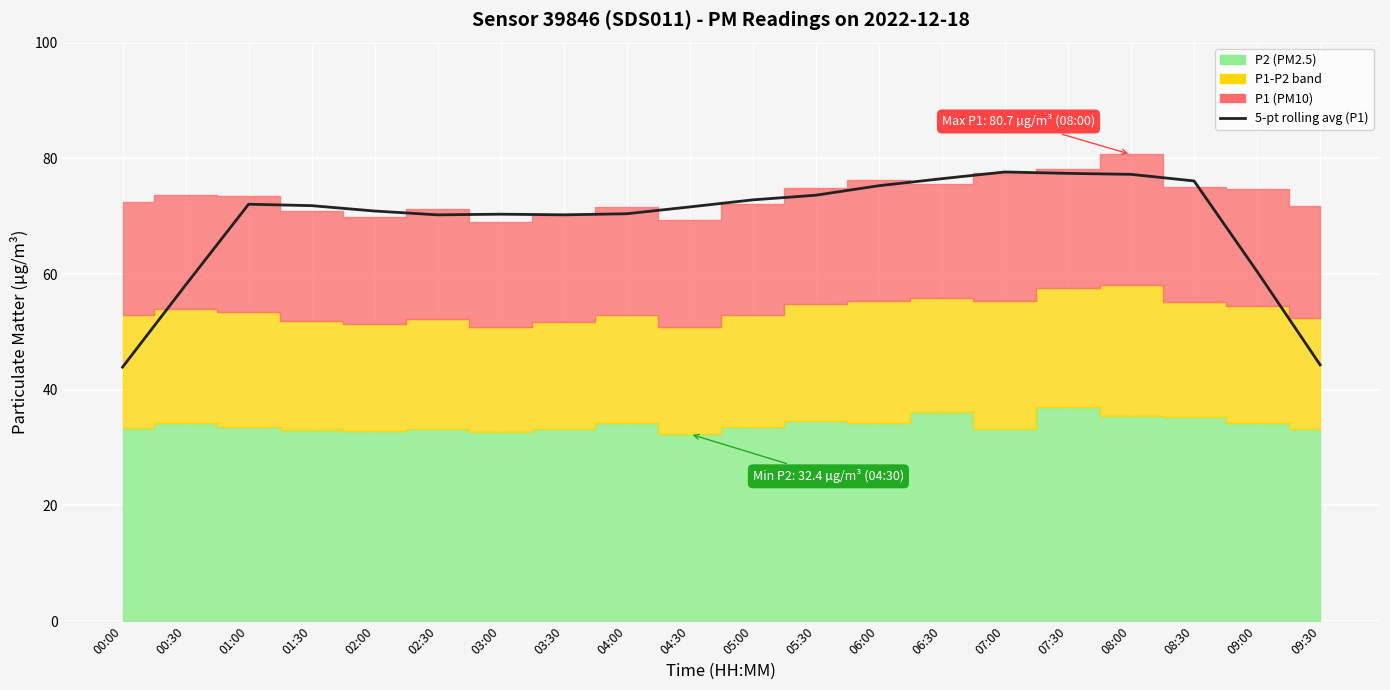

How many values are below 71?

9